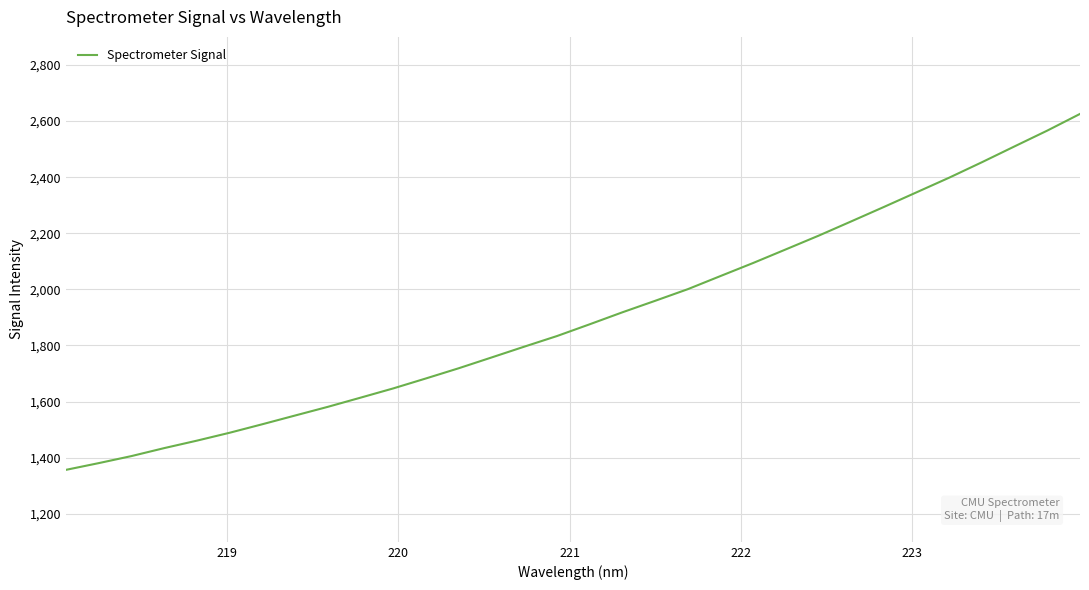

What is the greatest value displayed?

2625.4